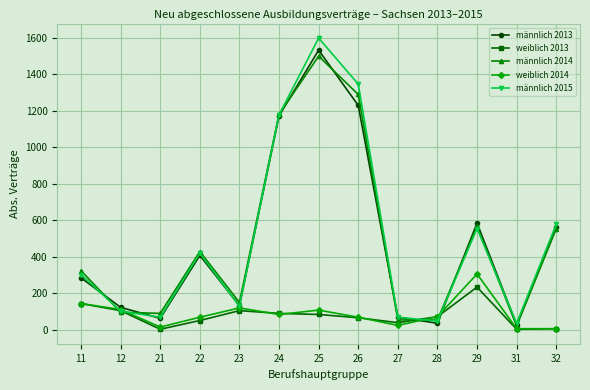

True or false: männlich 2013 has a value of 69 at 27.

True